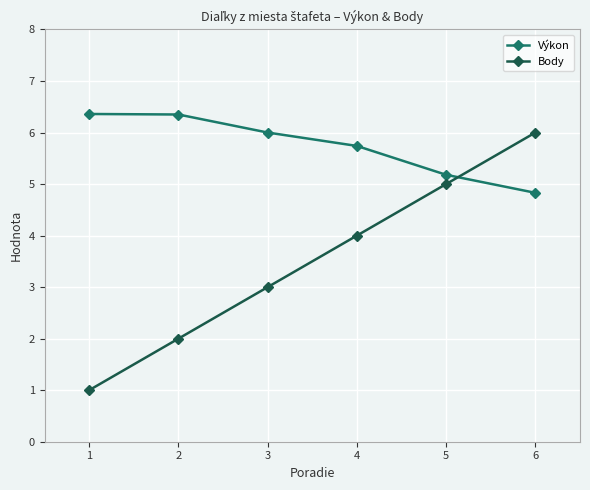

True or false: Výkon has more than 1 interior local peaks.

False